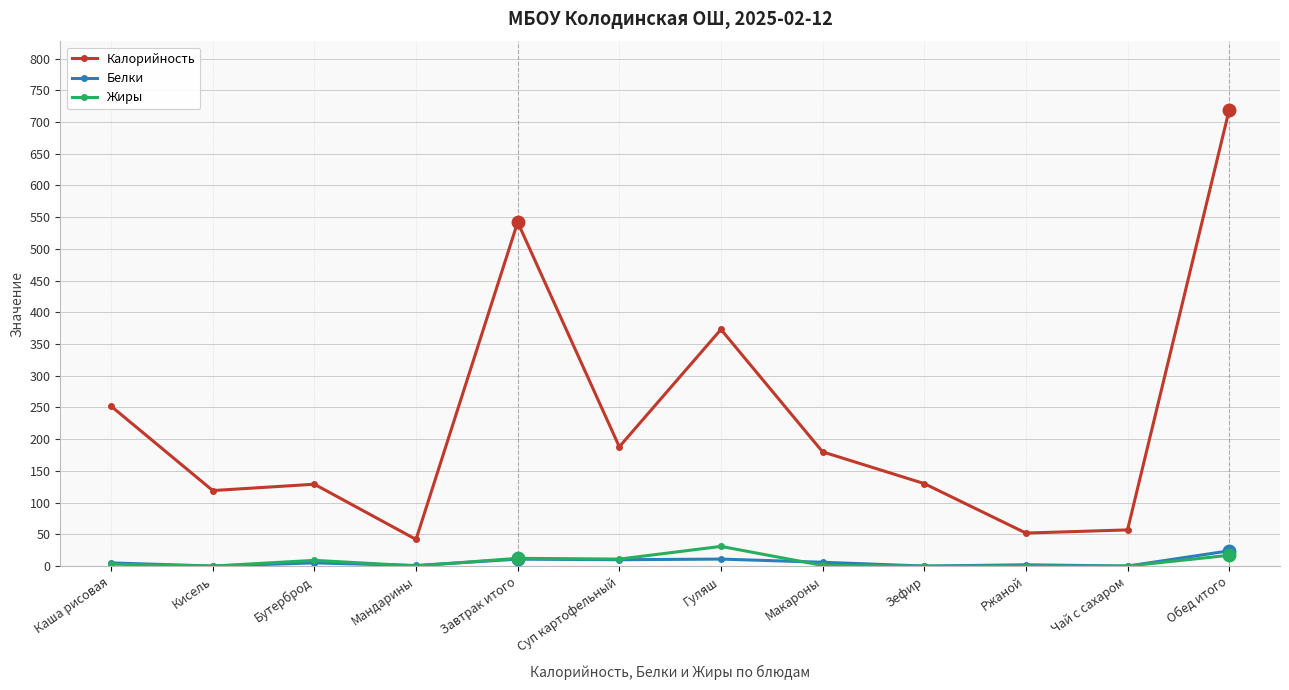

At how many categories does at least one series exceed 702?

1